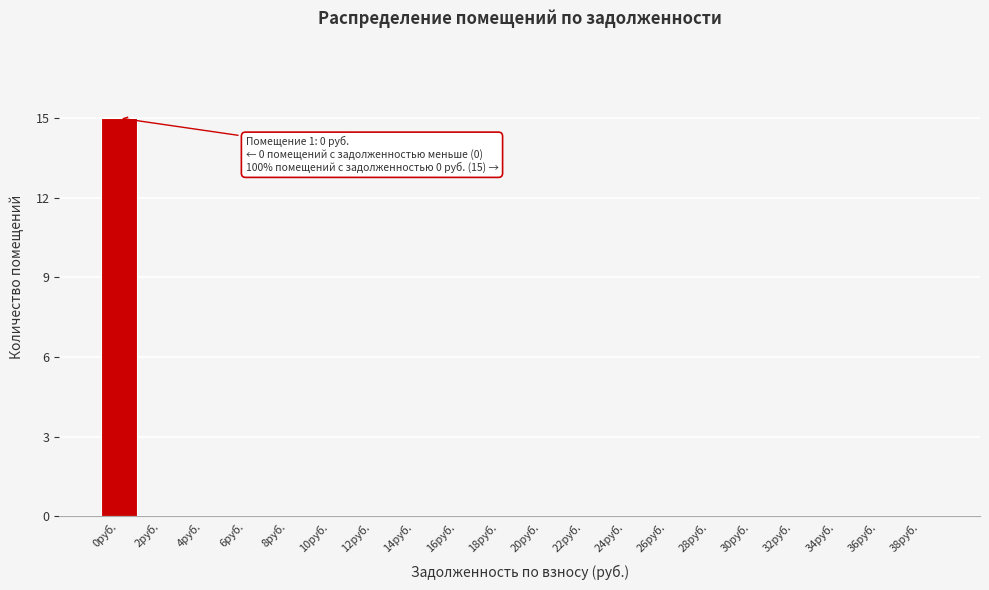

Reading left to right, transcribe all the data shown in this chart.

0руб.=15	2руб.=0	4руб.=0	6руб.=0	8руб.=0	10руб.=0	12руб.=0	14руб.=0	16руб.=0	18руб.=0	20руб.=0	22руб.=0	24руб.=0	26руб.=0	28руб.=0	30руб.=0	32руб.=0	34руб.=0	36руб.=0	38руб.=0